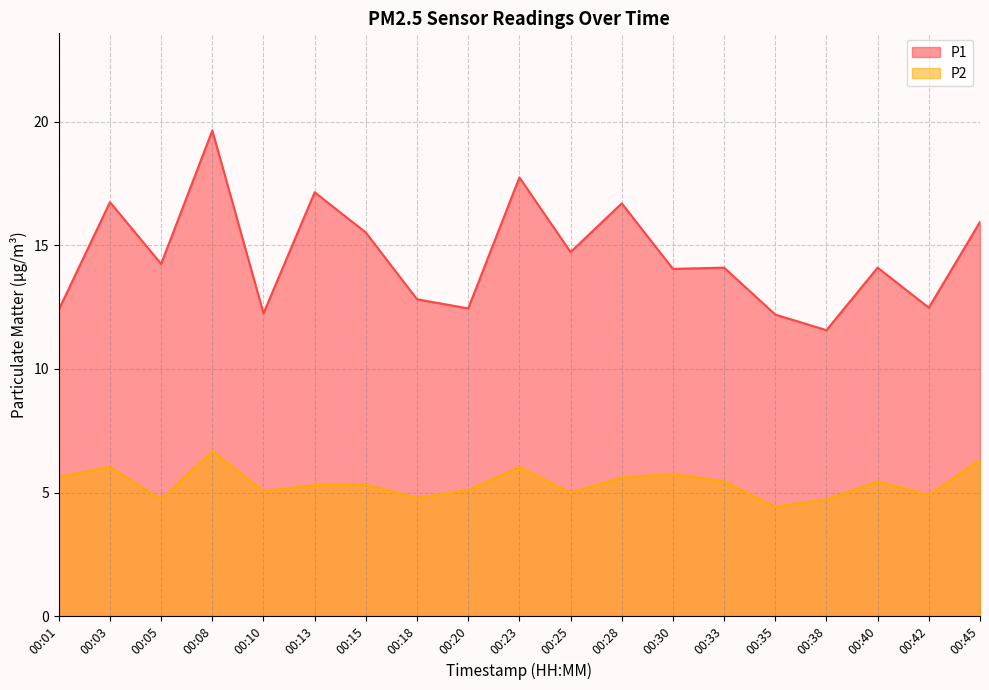

Which series has the widest spread of values?

P1